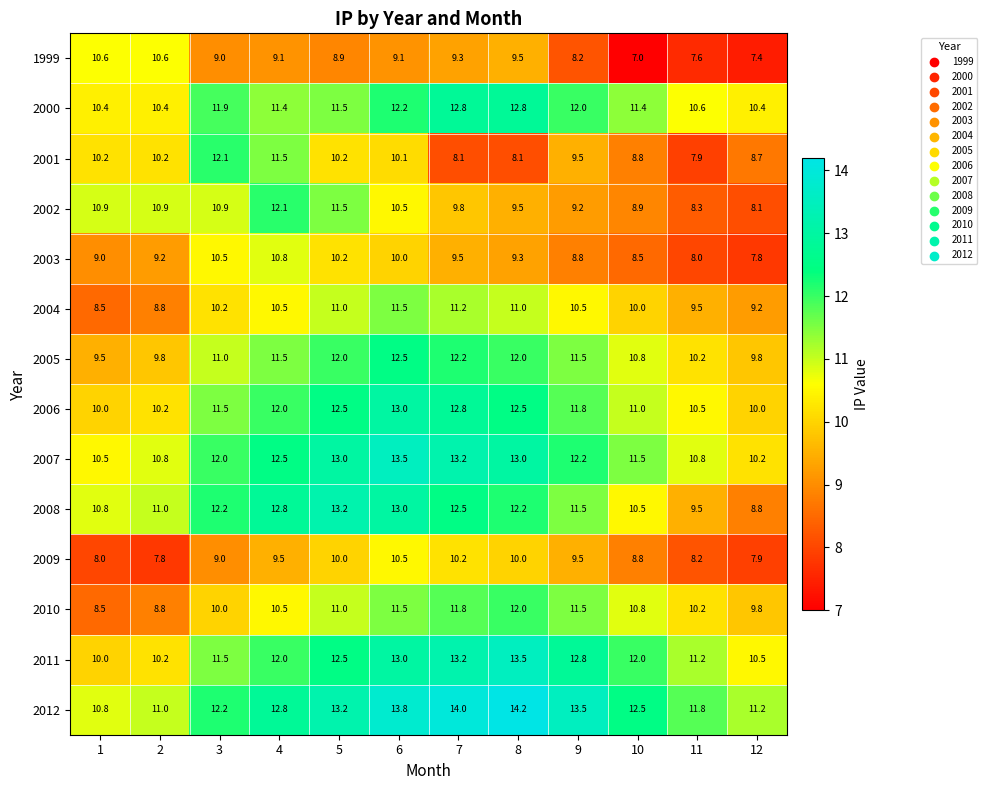

What is the total value across all series at 4?

159.0